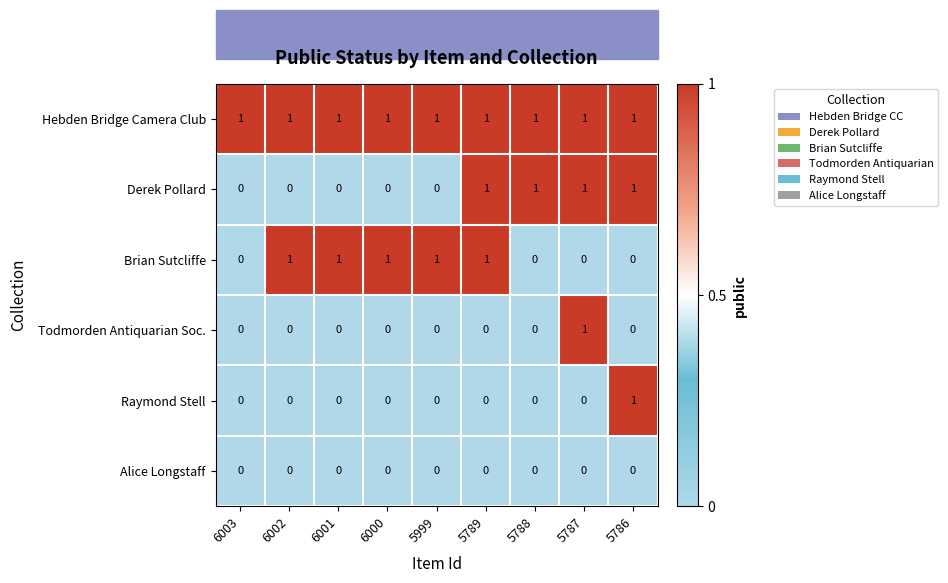

Which series has the largest total across all categories?

Hebden Bridge Camera Club